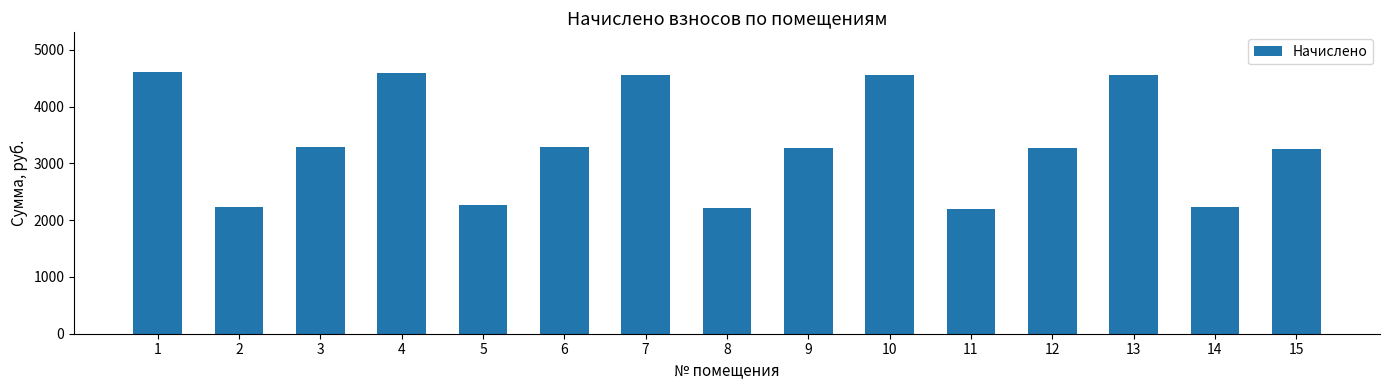

What is the smallest value displayed?

2199.7